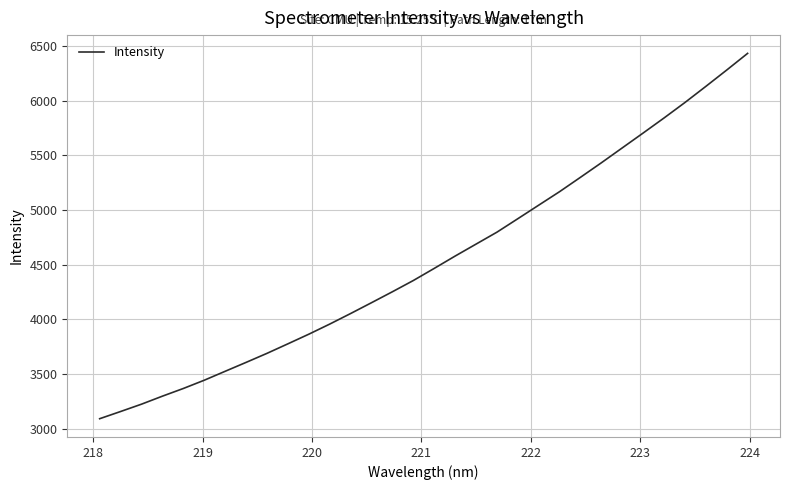

Reading left to right, list all the values displayed in this chart.

3092.7	3158.5	3225.6	3298.9	3369.1	3444.6	3526.3	3607.6	3690.3	3777.4	3865.4	3957.8	4054.4	4153.4	4253.6	4356.2	4466.9	4579.6	4688.8	4797.9	4921.0	5044.9	5168.4	5299.7	5432.3	5568.4	5704.3	5841.8	5983.1	6130.2	6279.6	6431.8